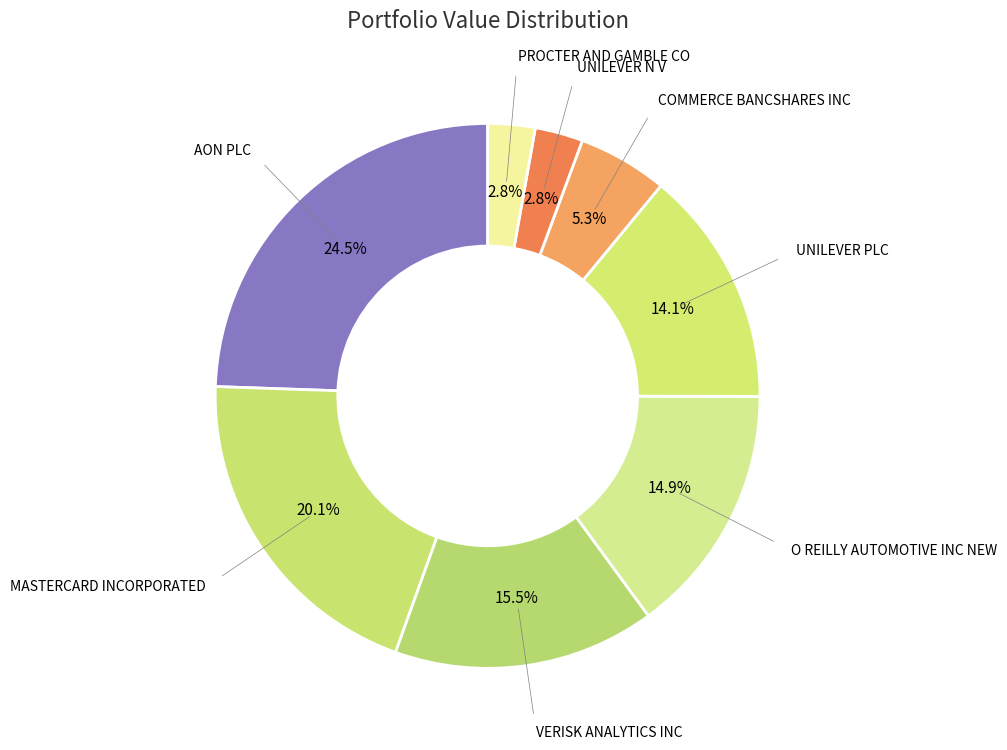

What percentage is NOT represented by PROCTER AND GAMBLE CO?

97.2%